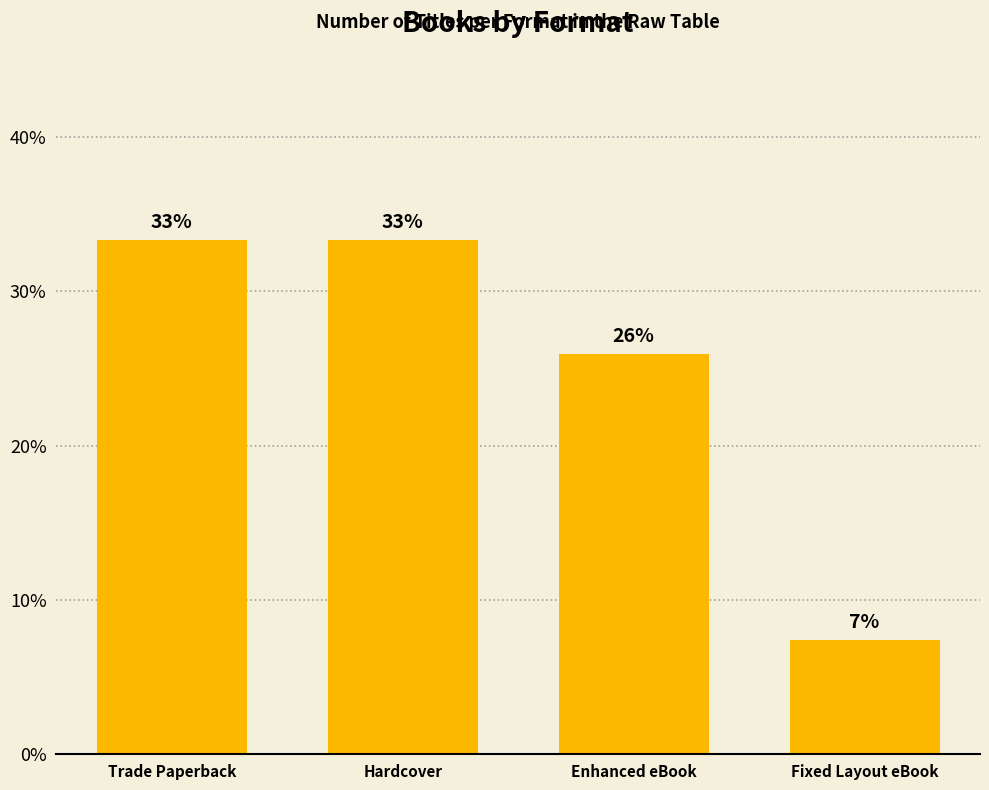

Rank the categories by value from lowest to highest.

Fixed Layout eBook, Enhanced eBook, Trade Paperback, Hardcover